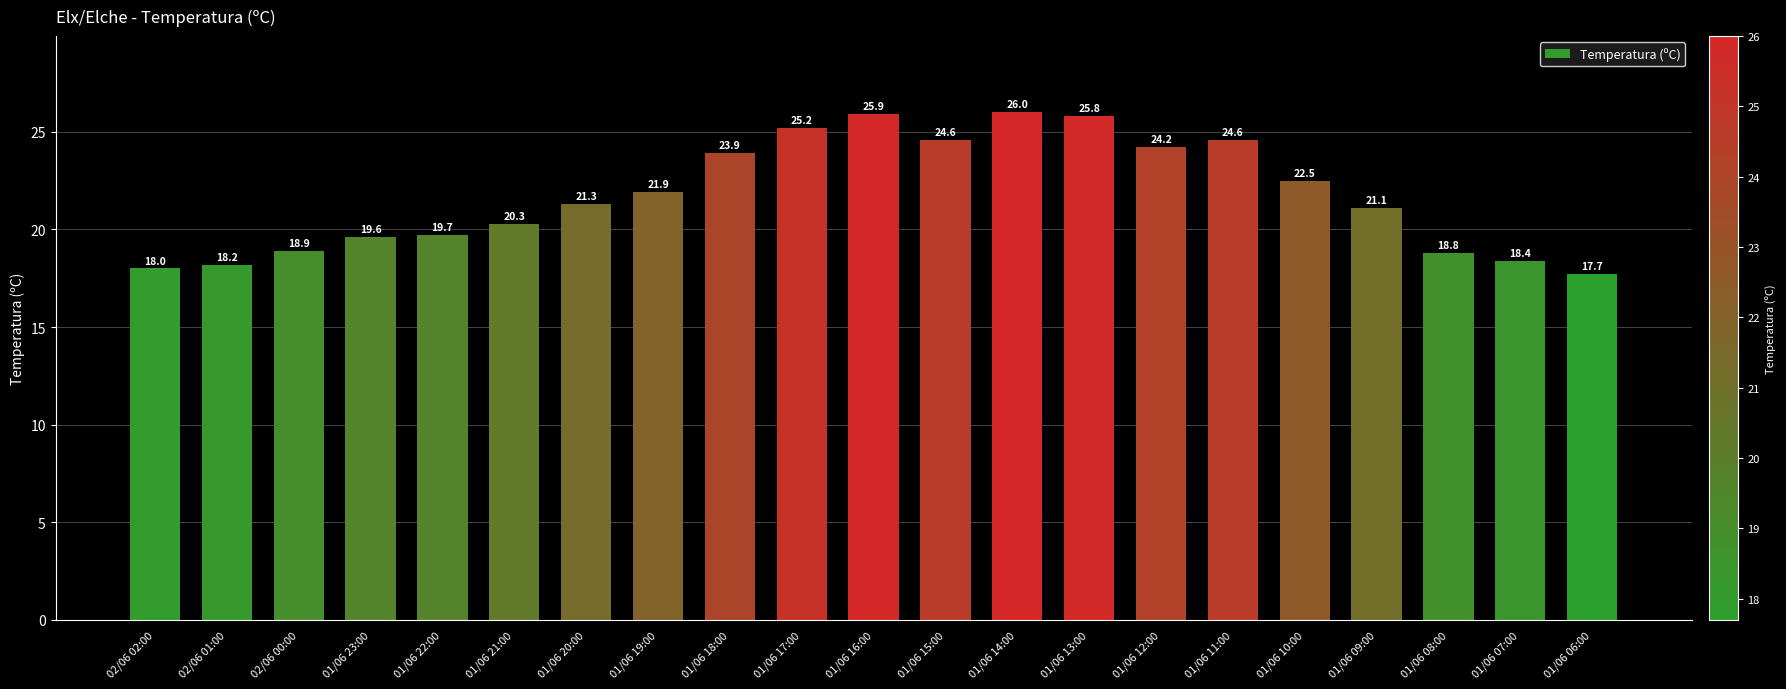

At which category does the chart reach its minimum across all series?

01/06 06:00